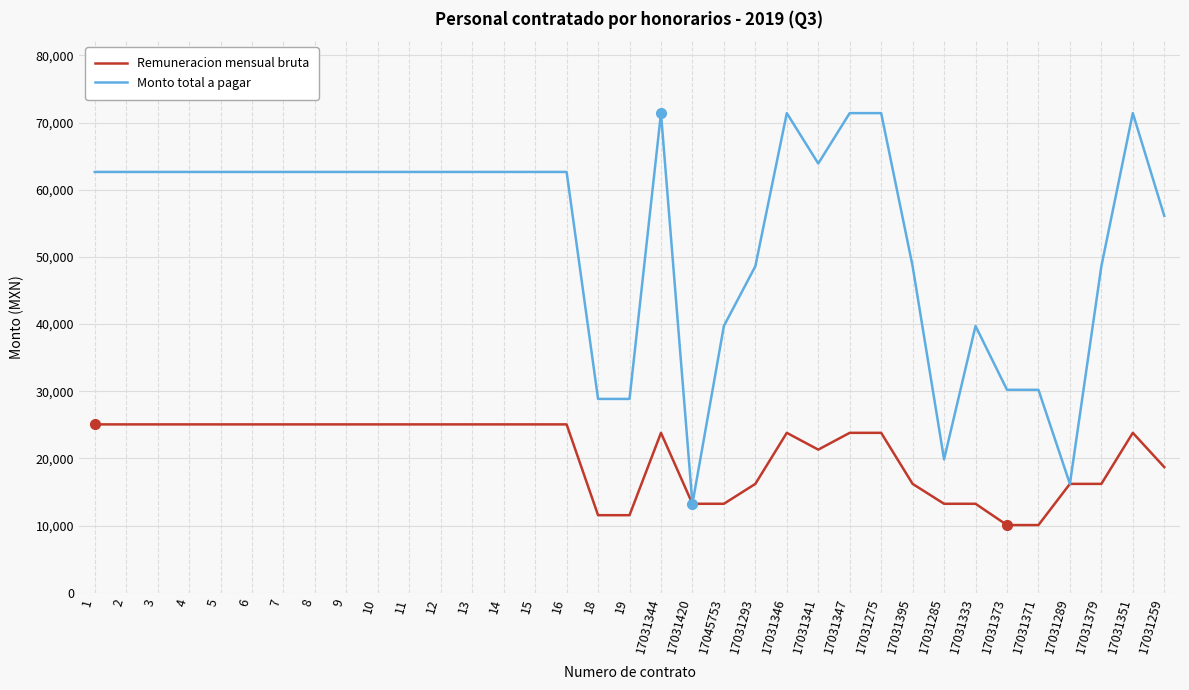

Rank the series by their maximum value, from highest to lowest.

Monto total a pagar, Remuneracion mensual bruta